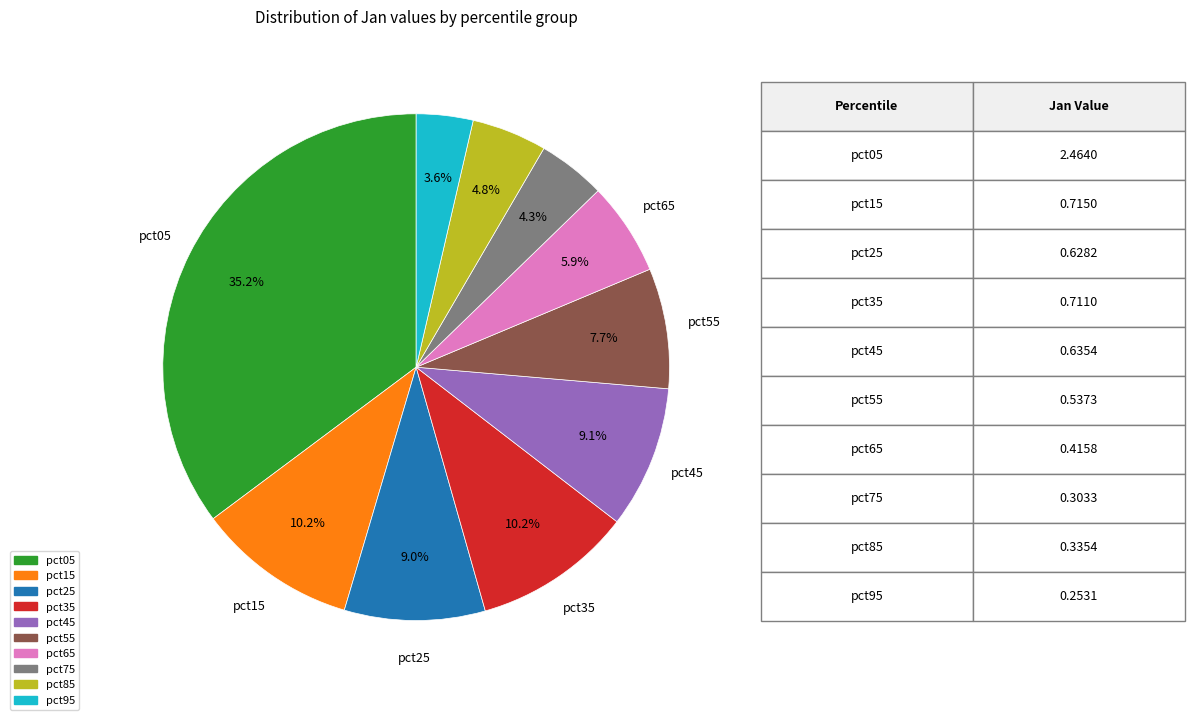

What is the smallest slice in the pie chart?

pct95